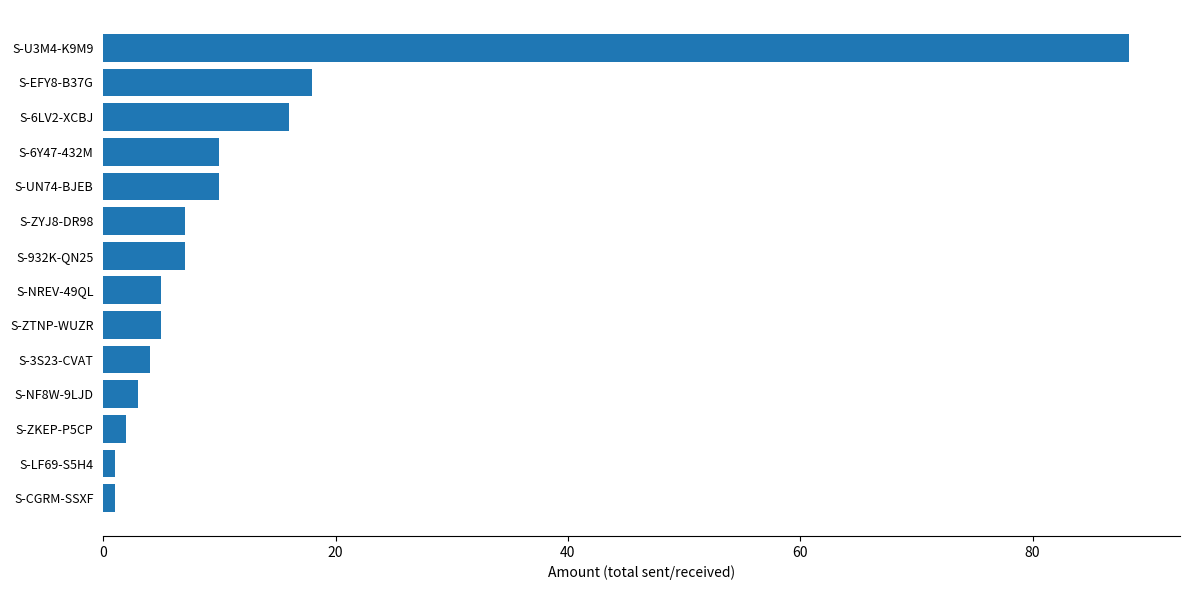

Approximately how many times larger is the value at S-ZYJ8-DR98 compared to S-ZKEP-P5CP?

3.5